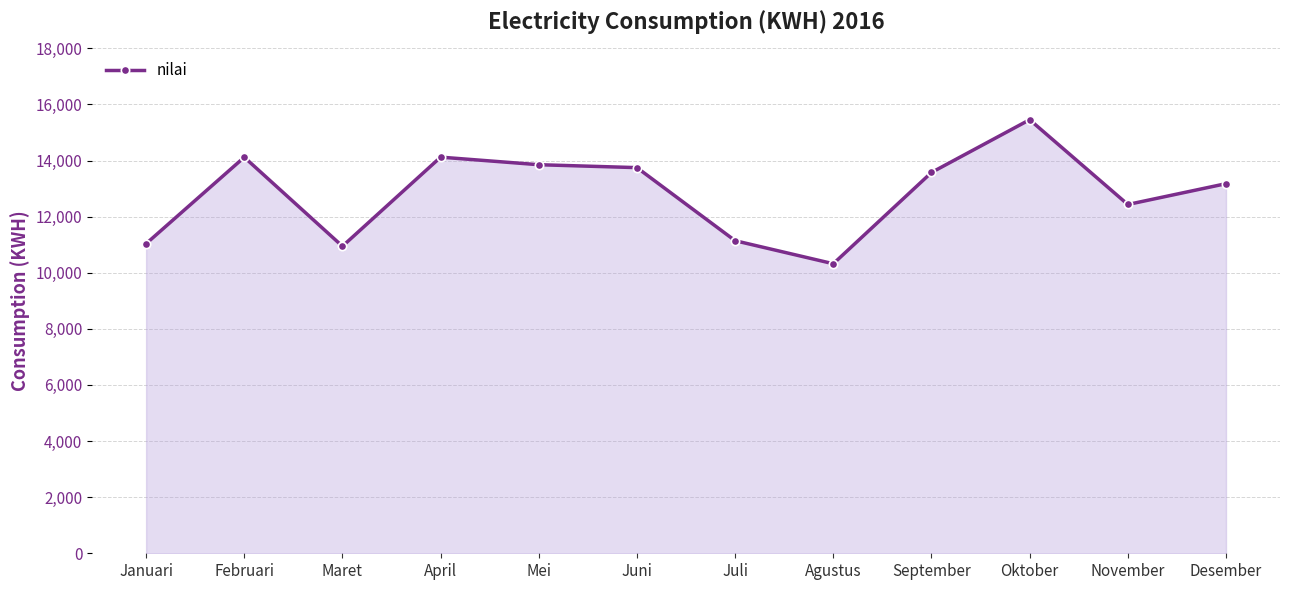

What is the change in value from April to Juli?

-2979